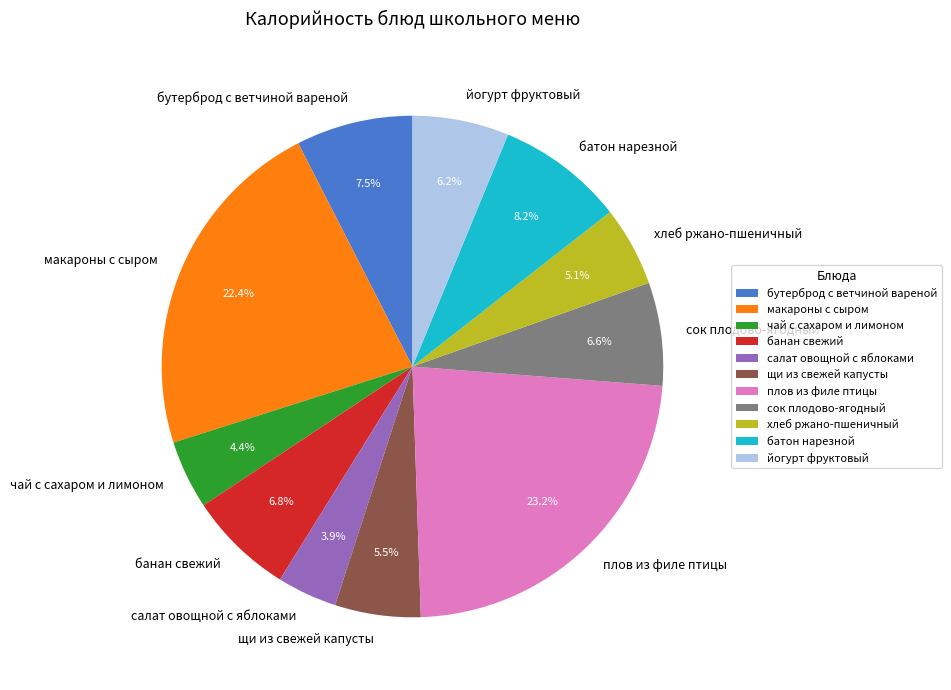

To the nearest percent, what percentage of the pie is чай с сахаром и лимоном?

4%